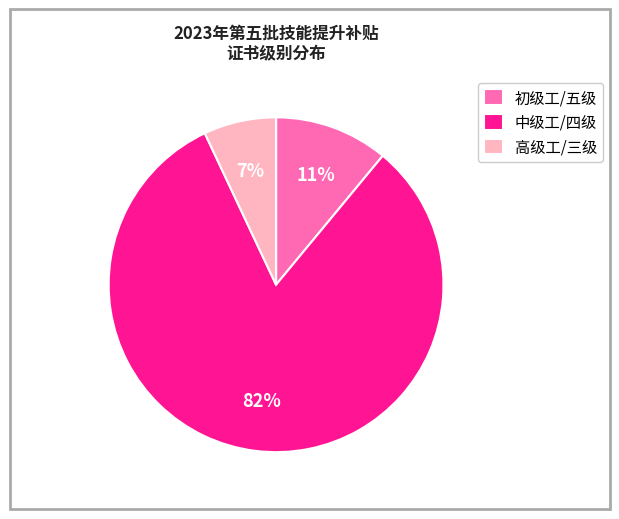

How many slices are in this pie chart?

3